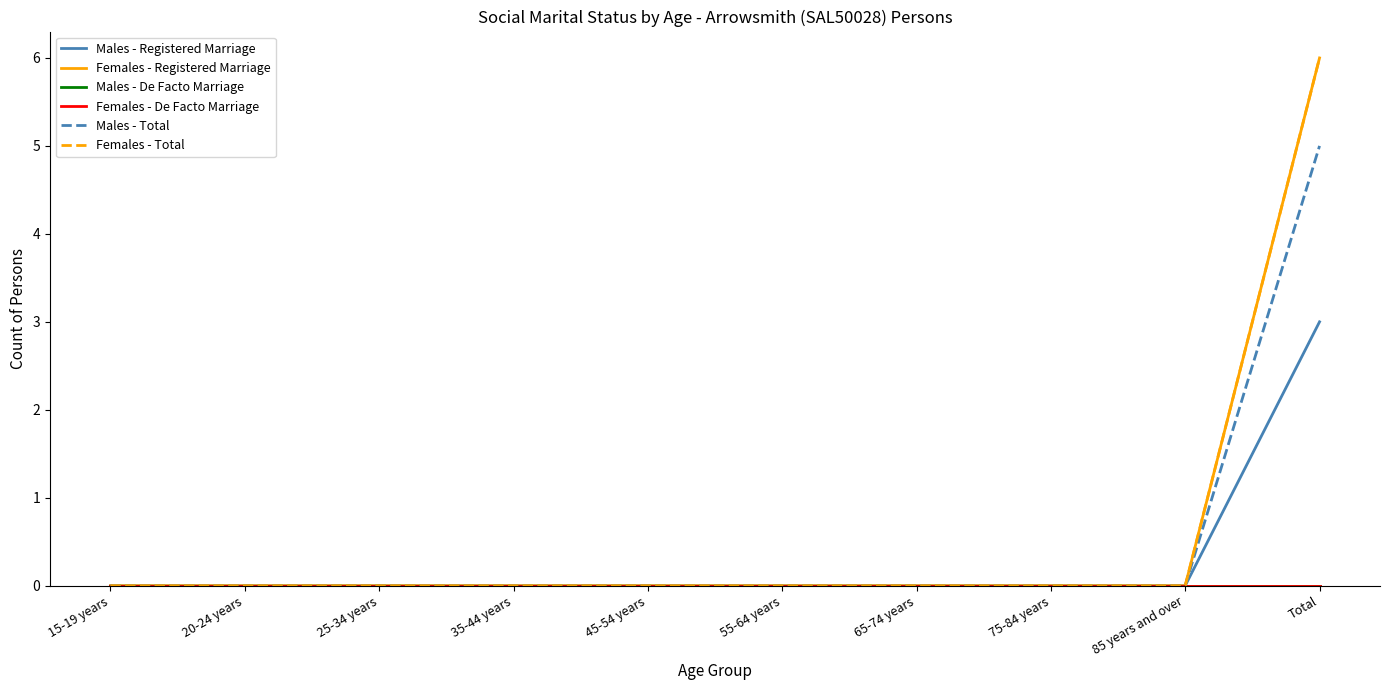

Does the chart have visible grid lines?

No